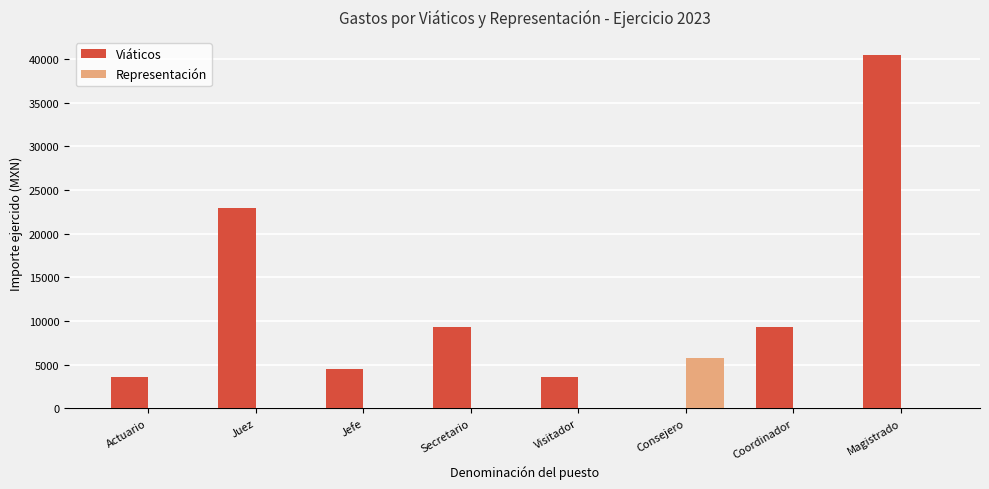

What are all the series names shown in the legend?

Viáticos, Representación